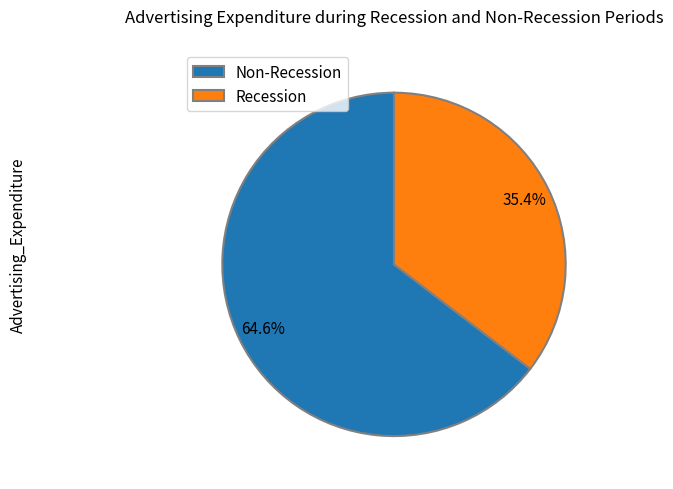

Does Non-Recession account for over 50% of the chart?

Yes